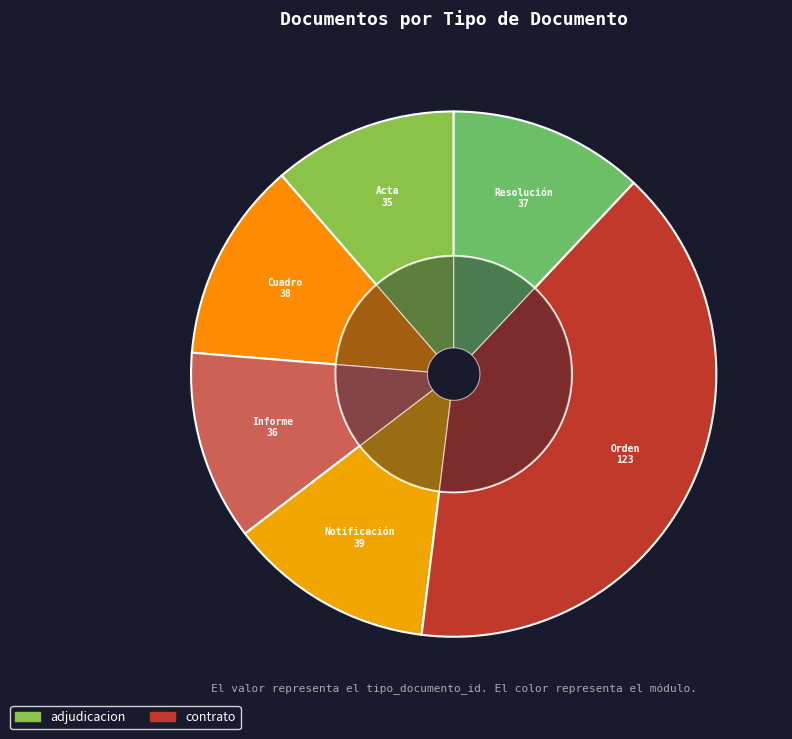

To the nearest percent, what is the average slice percentage?

17%